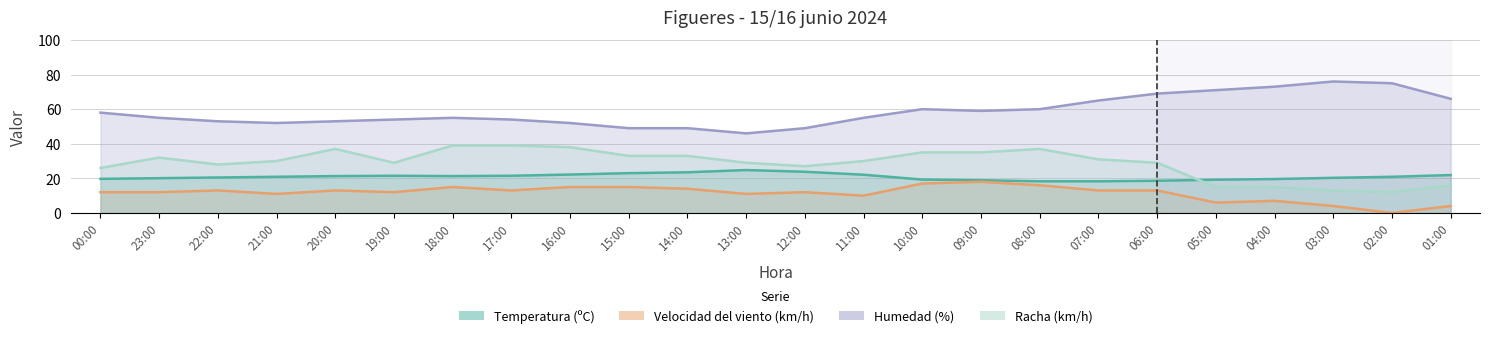

What is the label of the 11th point from the right?

11:00